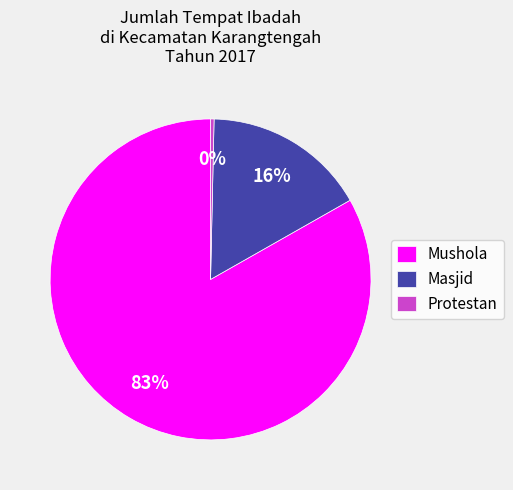

To the nearest percent, what percentage of the pie is Masjid?

16%